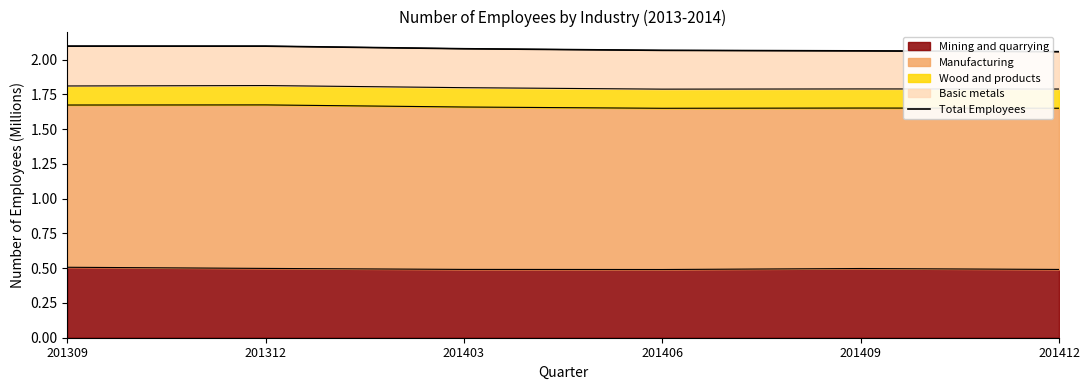

Which has a higher value, 201412 or 201406?

201406